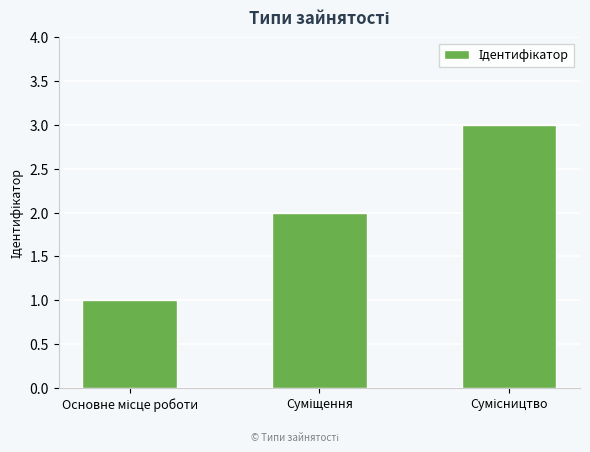

What is the greatest value displayed?

3